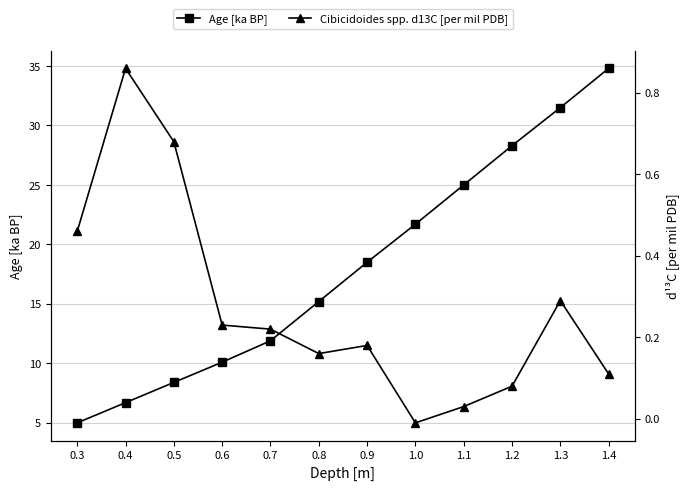

What is the label of the 4th point from the right?

1.1